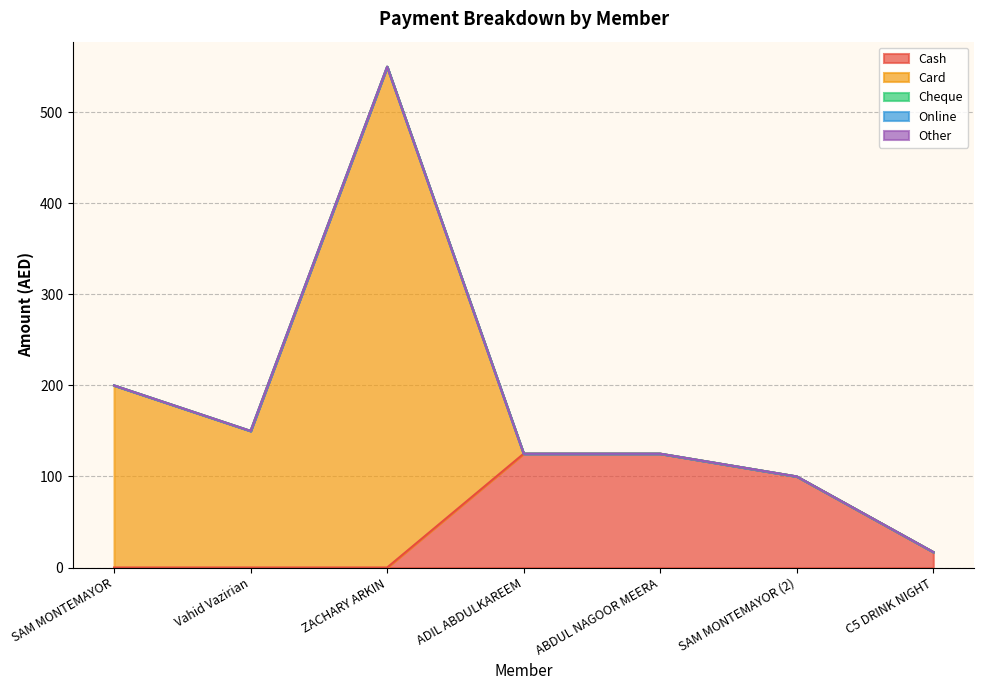

What position from the right is C5 DRINK NIGHT?

1